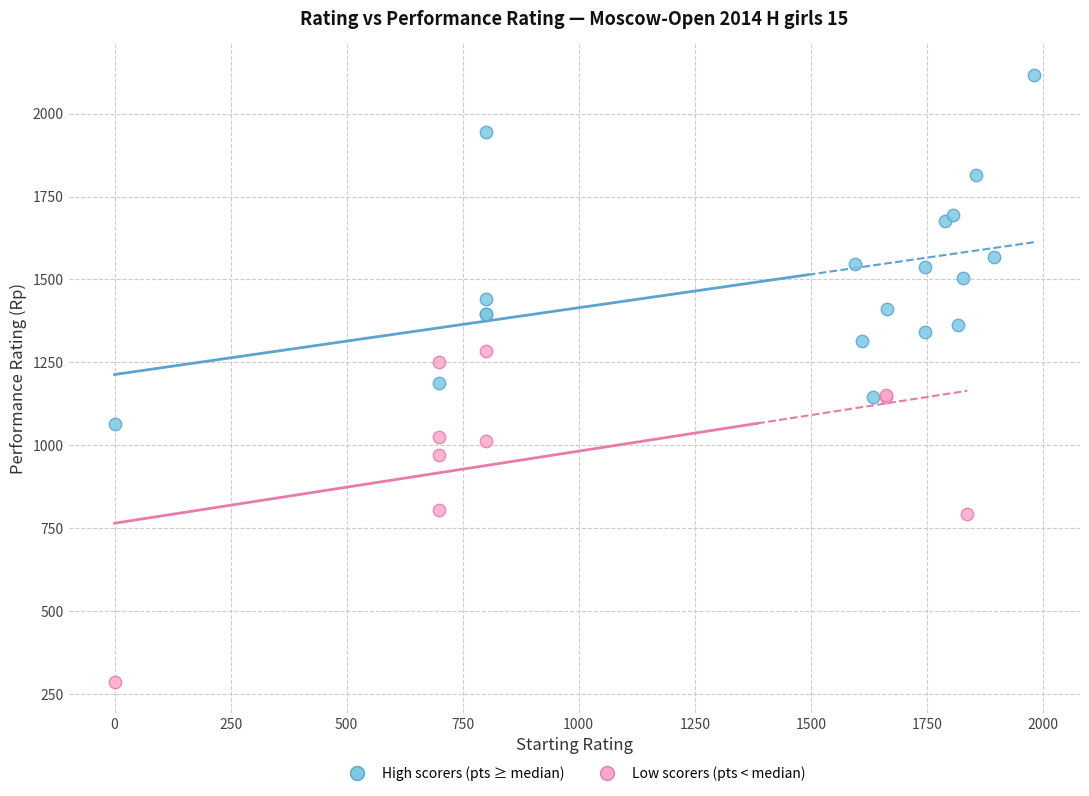

Which series contains the highest Y value?

High scorers (pts ≥ median)